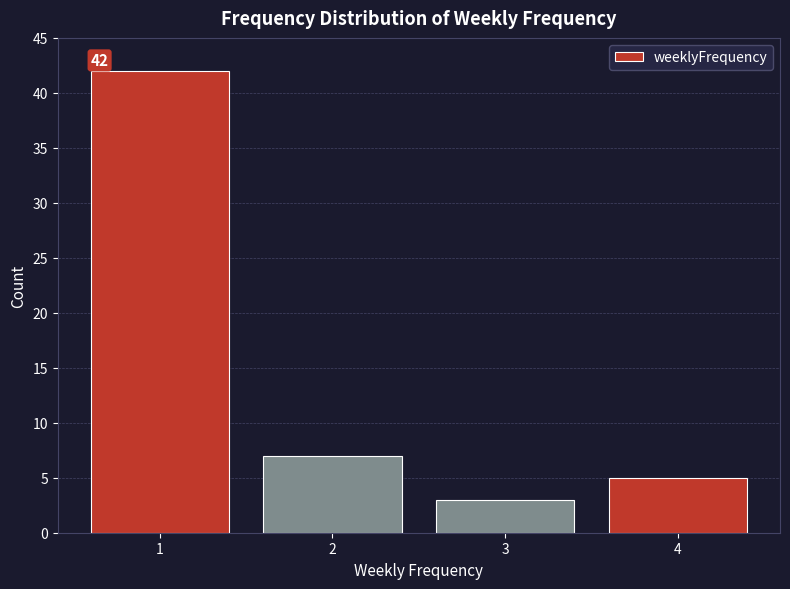

Reading right to left, extract all data points from this chart.

4=5	3=3	2=7	1=42